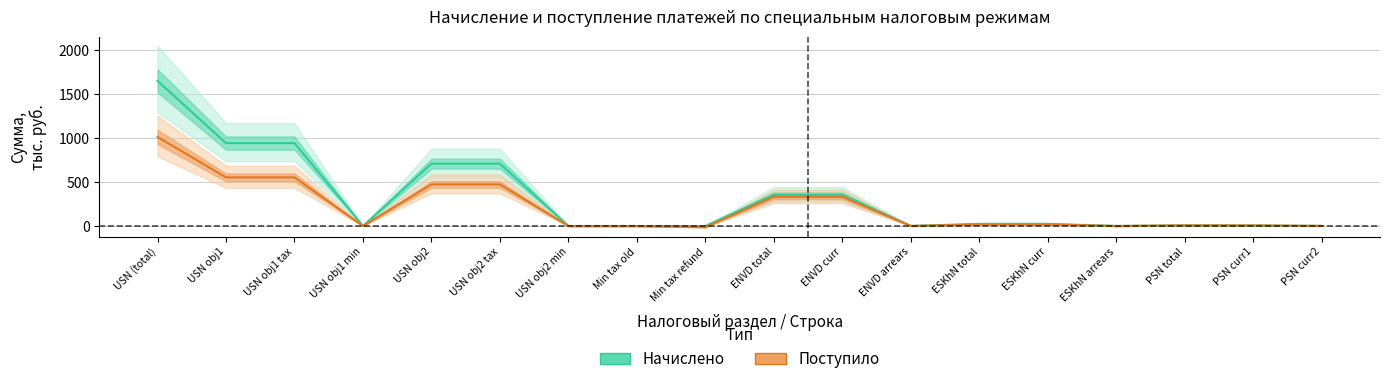

What is the minimum value for Начислено?

-0.4